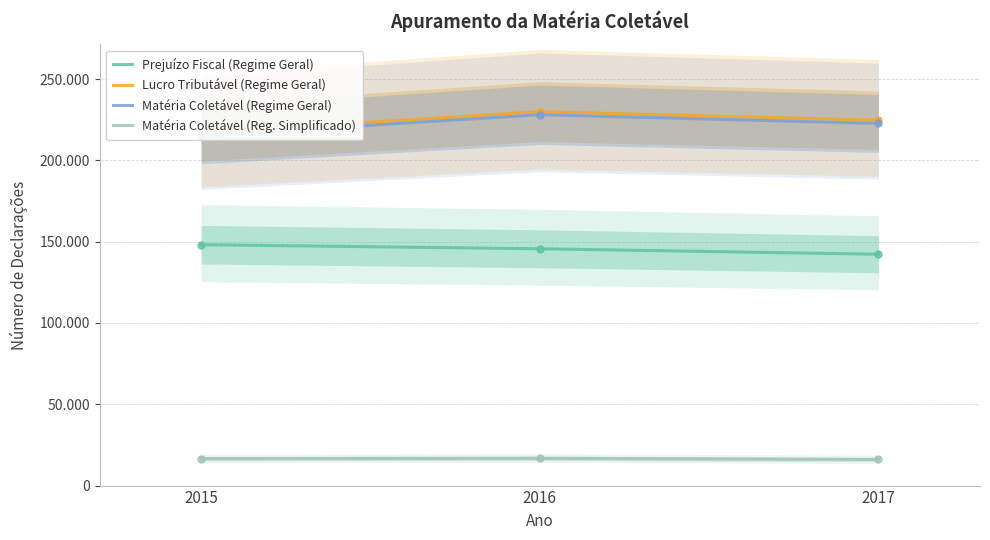

Reading left to right, extract all data points from this chart.

Prejuízo Fiscal (Regime Geral): 2015=148131	2016=145617	2017=142243
Lucro Tributável (Regime Geral): 2015=216977	2016=229919	2017=224671
Matéria Coletável (Regime Geral): 2015=215131	2016=228035	2017=222677
Matéria Coletável (Reg. Simplificado): 2015=16562	2016=16766	2017=16063